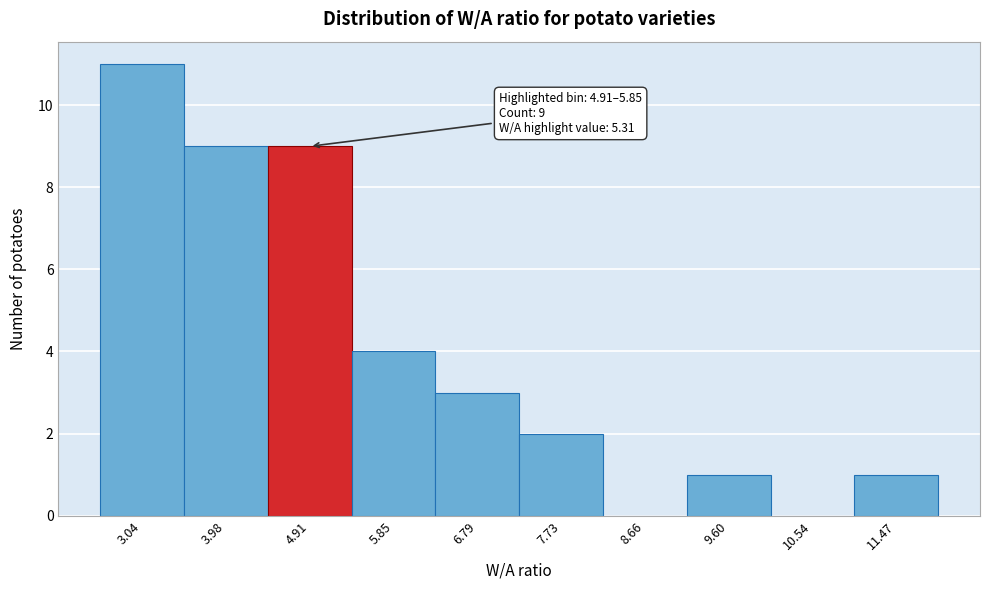

Reading left to right, what are all the values shown in this chart?

3.04=11	3.98=9	4.91=9	5.85=4	6.79=3	7.73=2	8.66=0	9.60=1	10.54=0	11.47=1